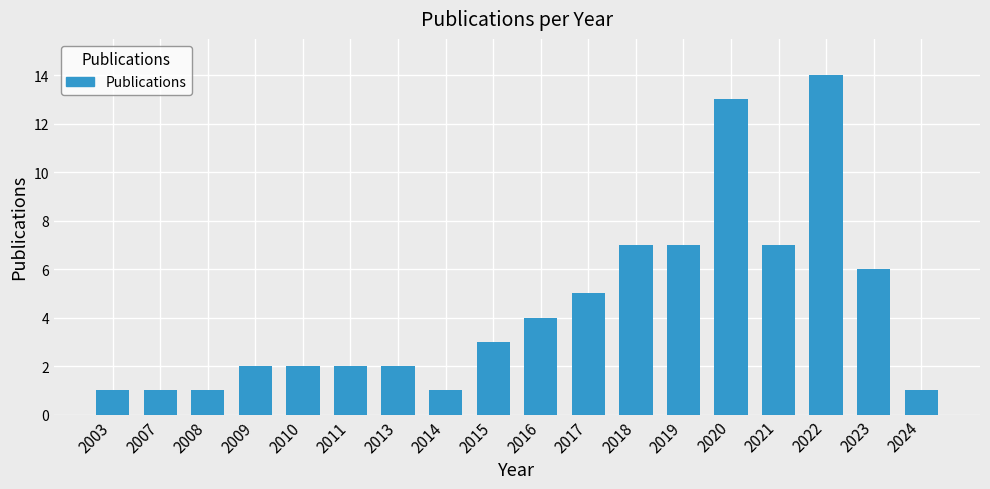

What is the ratio of the value at 2008 to the value at 2010?

0.5